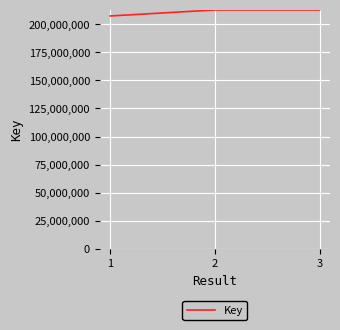

What is the sum of all values?

632568582